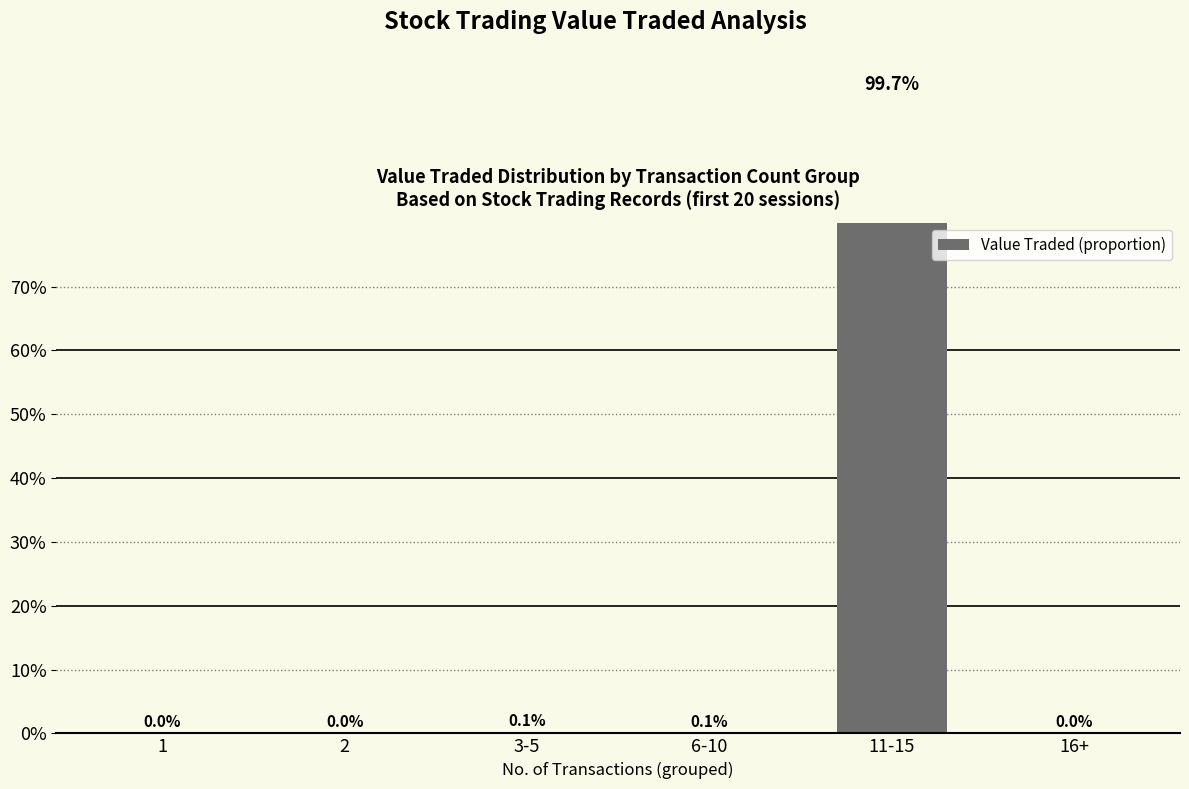

Does the chart contain stacked bars?

No